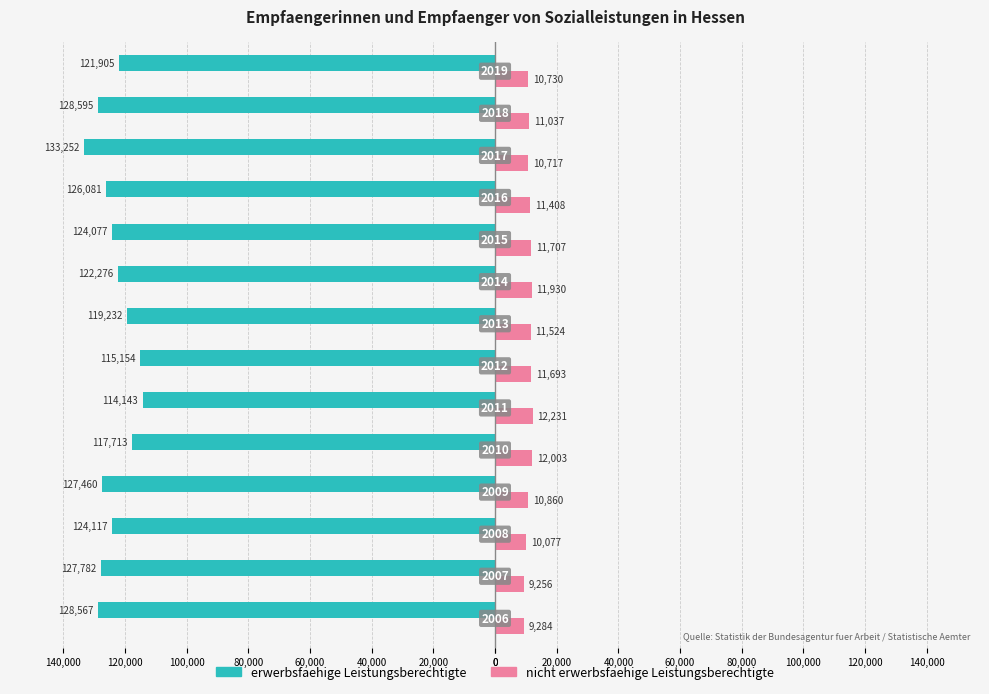

Reading left to right, transcribe all the data shown in this chart.

erwerbsfaehige Leistungsberechtigte: -128567	-127782	-124117	-127460	-117713	-114143	-115154	-119232	-122276	-124077	-126081	-133252	-128595	-121905
nicht erwerbsfaehige Leistungsberechtigte: 9284	9256	10077	10860	12003	12231	11693	11524	11930	11707	11408	10717	11037	10730